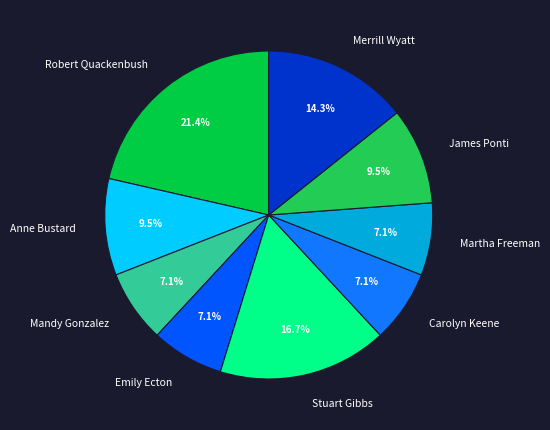

Which has a higher value, Robert Quackenbush or Carolyn Keene?

Robert Quackenbush